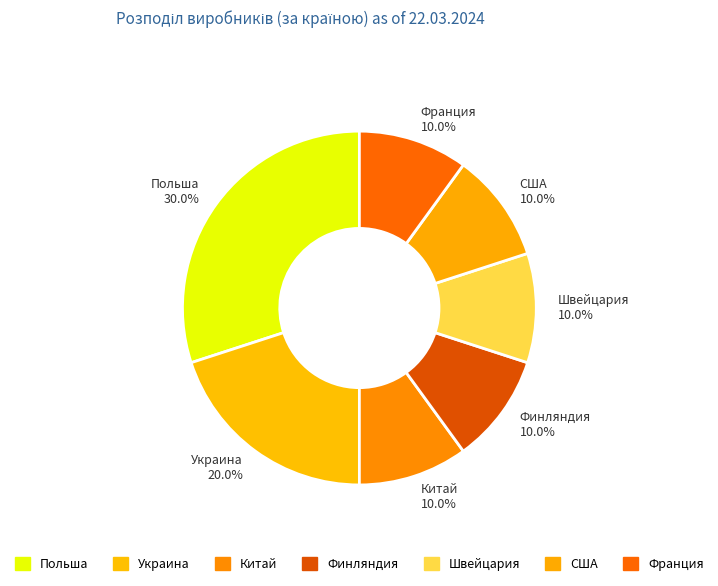

Does any single category account for the majority?

No